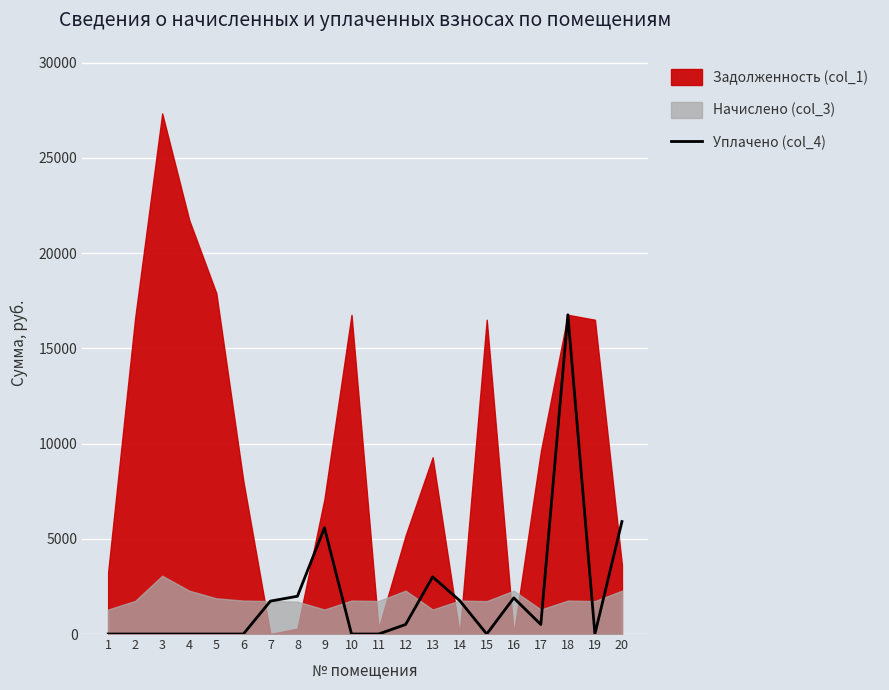

What is the sum of the values at 10 and 16?

1896.0